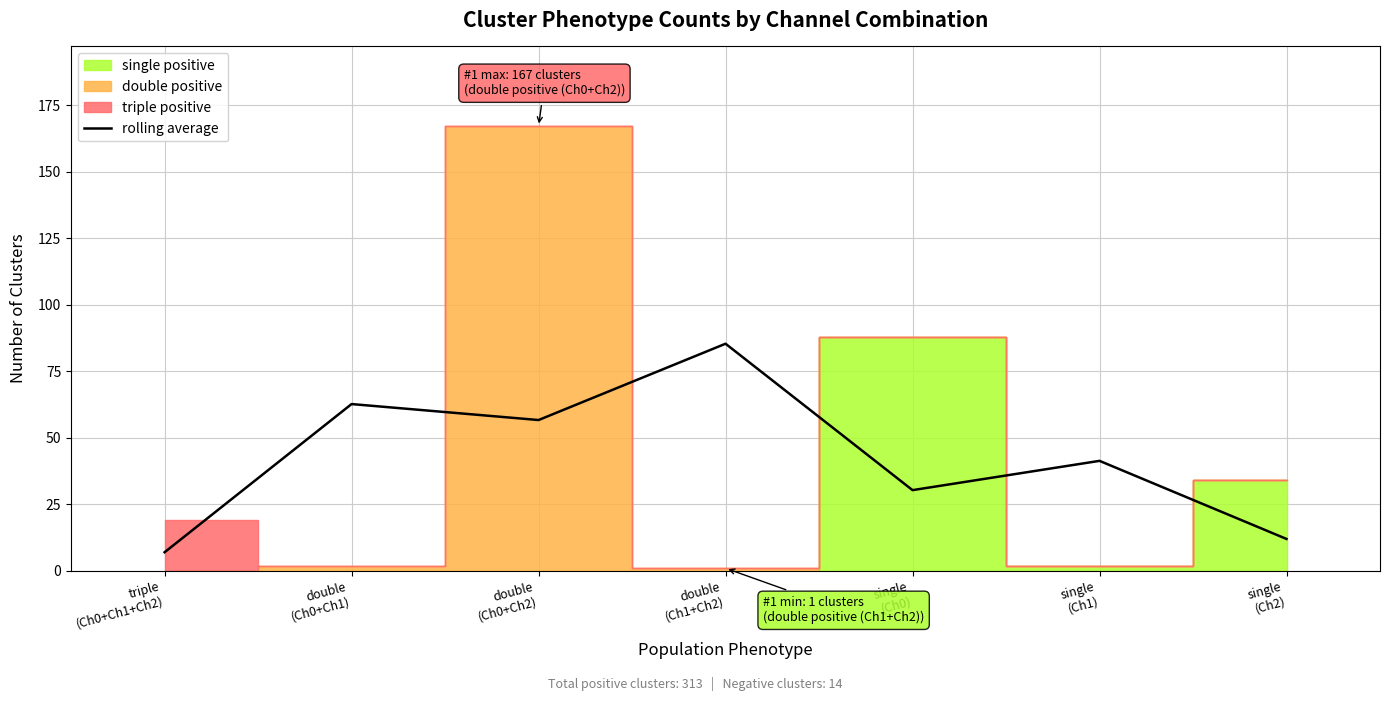

The value at single
(Ch1) is 54.2. True or false?

False